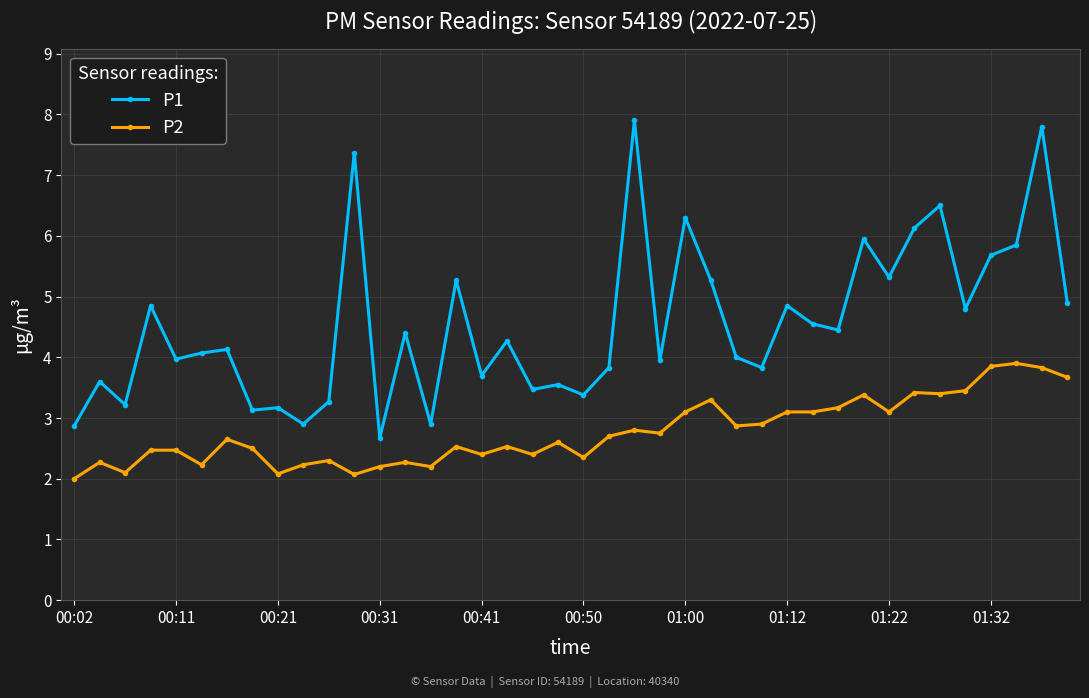

True or false: P1 has more than 0 points higher than both neighbors.

True